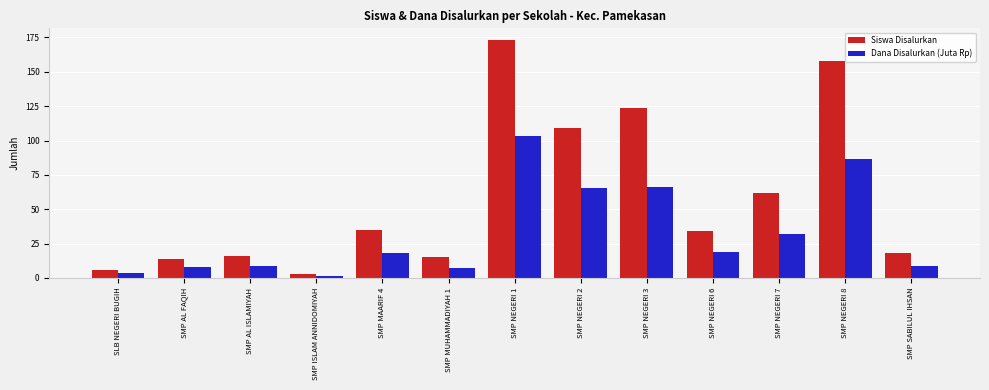

What position from the left is SMP ISLAM ANNIDOMIYAH?

4